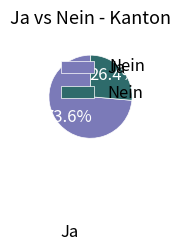

Does Ja represent more than half of the total?

Yes